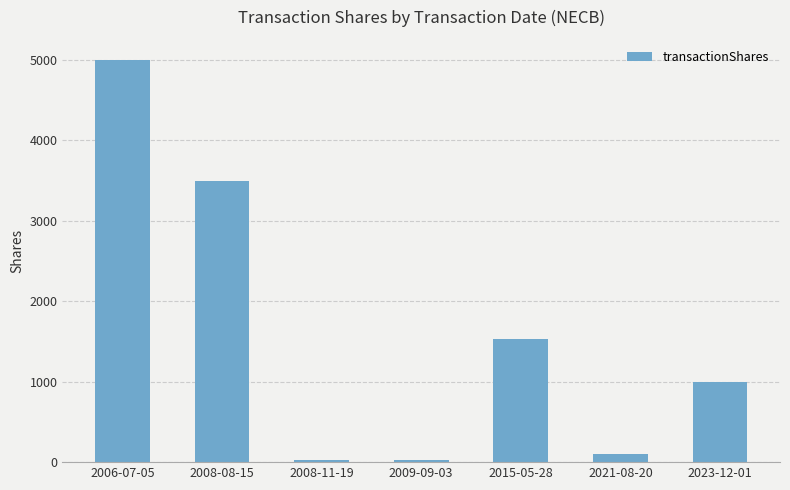

What is the average value?

1597